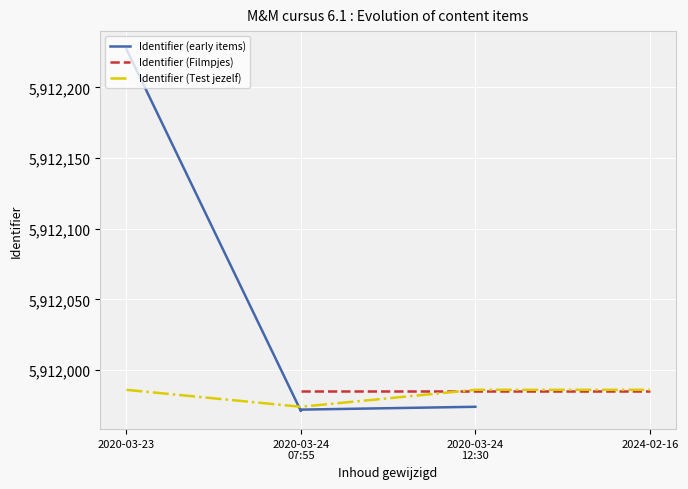

Which label corresponds to the smallest value in the chart?

2020-03-24